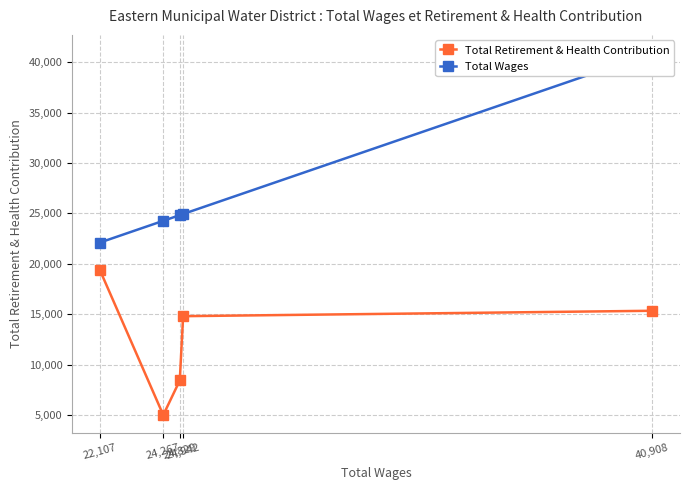

What is the difference between the Total Retirement & Health Contribution values at 24,942 and 22,107?

4599